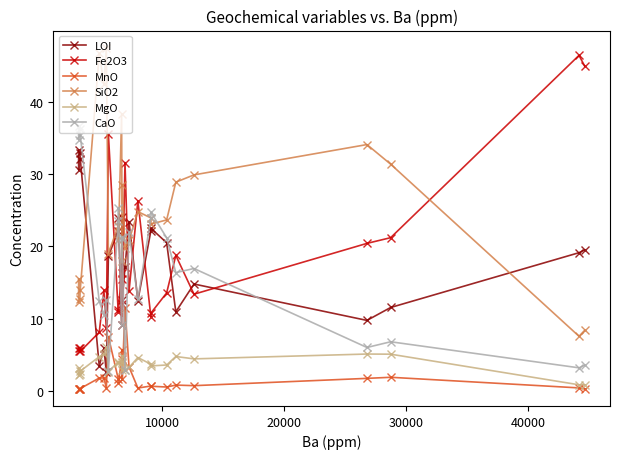

True or false: Fe2O3 and MnO cross at least once.

False